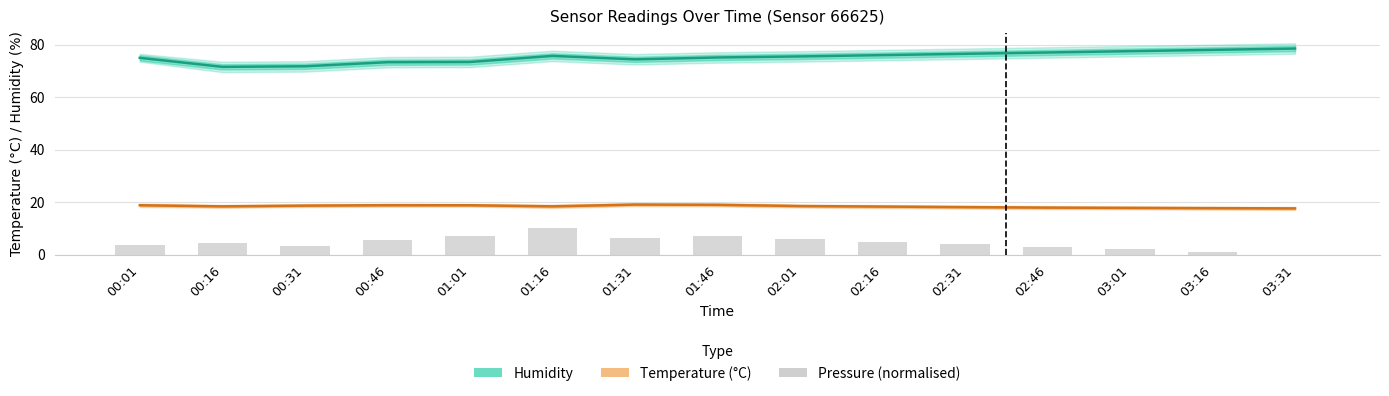

What is the label of the 10th bar from the right?

01:16